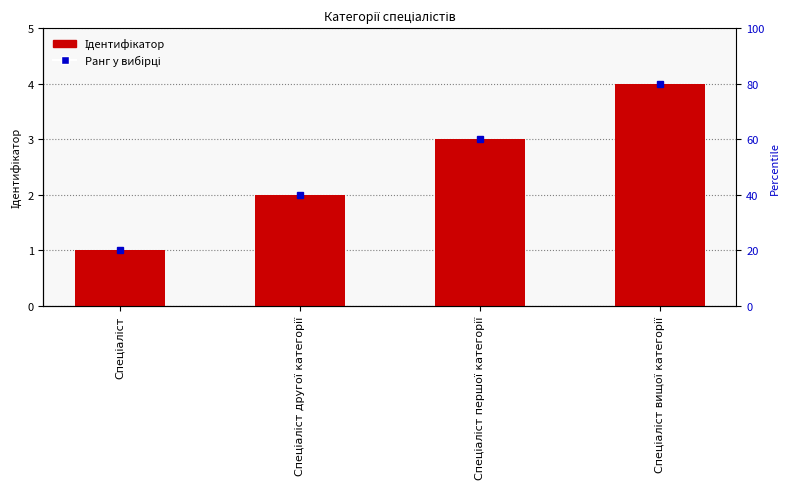

What is the label of the 3rd bar from the left?

Спеціаліст першої категорії